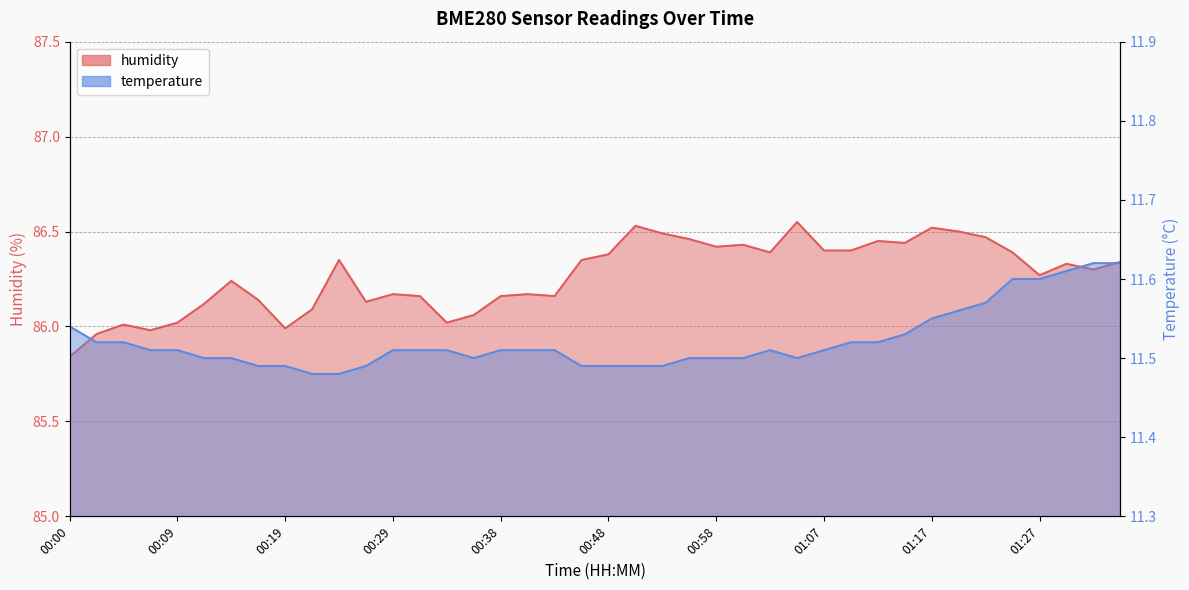

True or false: humidity has more than 2 interior local peaks.

True